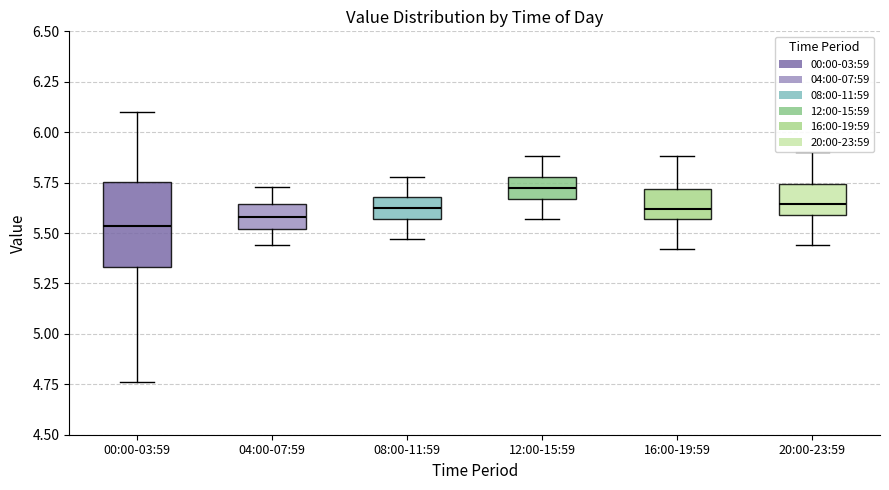

Reading left to right, read every box against the y-axis: the position of its median line, the range the box covers, and the ends of its whiskers. The values are not printed on the chart, so give them approximately, as read against the axis.

00:00-03:59: median 5.55, box 5.35 to 5.75, whiskers 4.75 to 6.10
04:00-07:59: median 5.60, box 5.50 to 5.65, whiskers 5.45 to 5.75
08:00-11:59: median 5.65, box 5.55 to 5.70, whiskers 5.45 to 5.80
12:00-15:59: median 5.75, box 5.65 to 5.80, whiskers 5.55 to 5.90
16:00-19:59: median 5.60, box 5.55 to 5.70, whiskers 5.40 to 5.90
20:00-23:59: median 5.65, box 5.60 to 5.75, whiskers 5.45 to 5.90